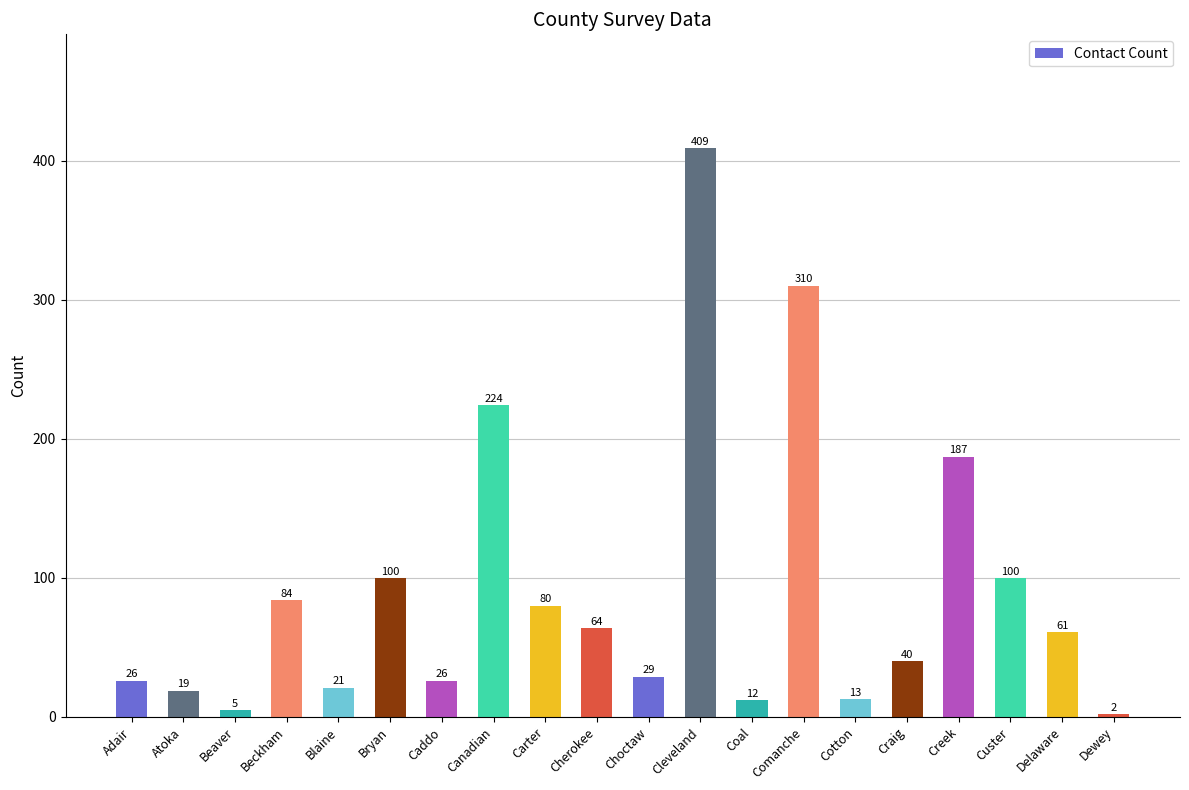

What is the change in value from Creek to Dewey?

-185